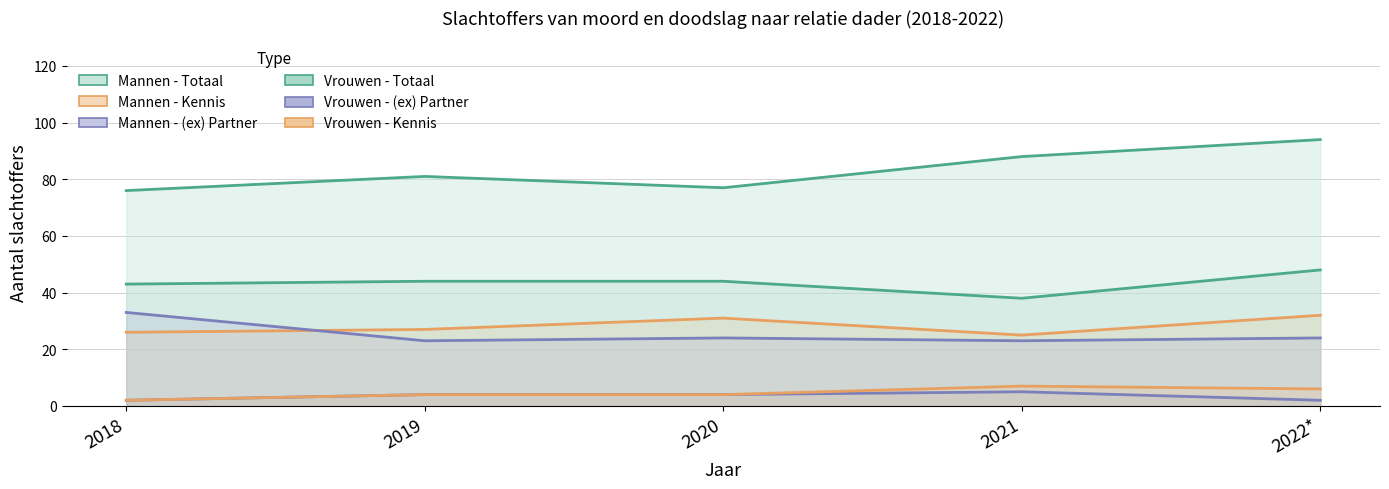

What is the difference between the Vrouwen - (ex) Partner values at 2021 and 2020?

1